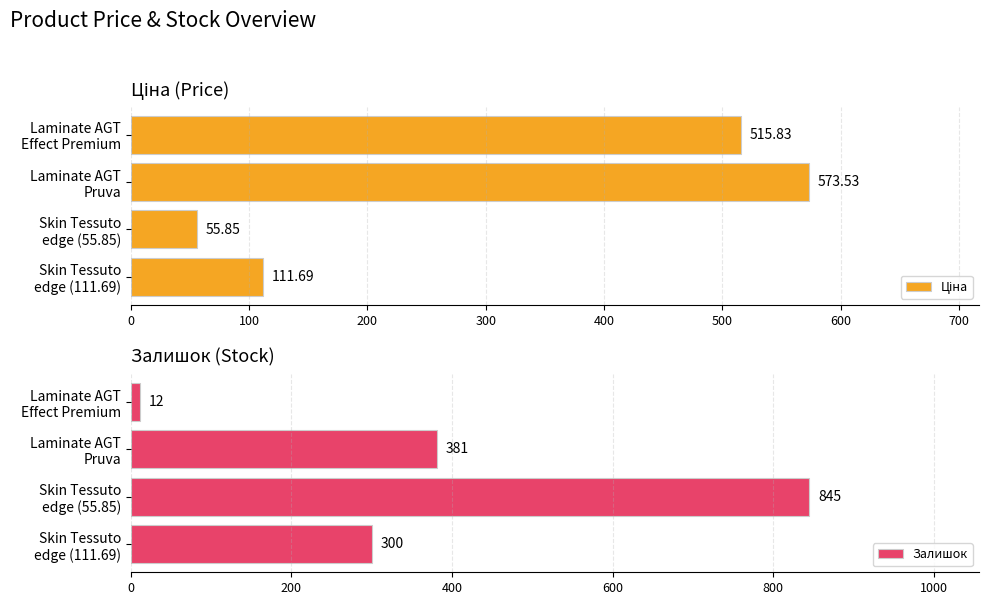

Rank the series by their maximum value, from lowest to highest.

Ціна, Залишок